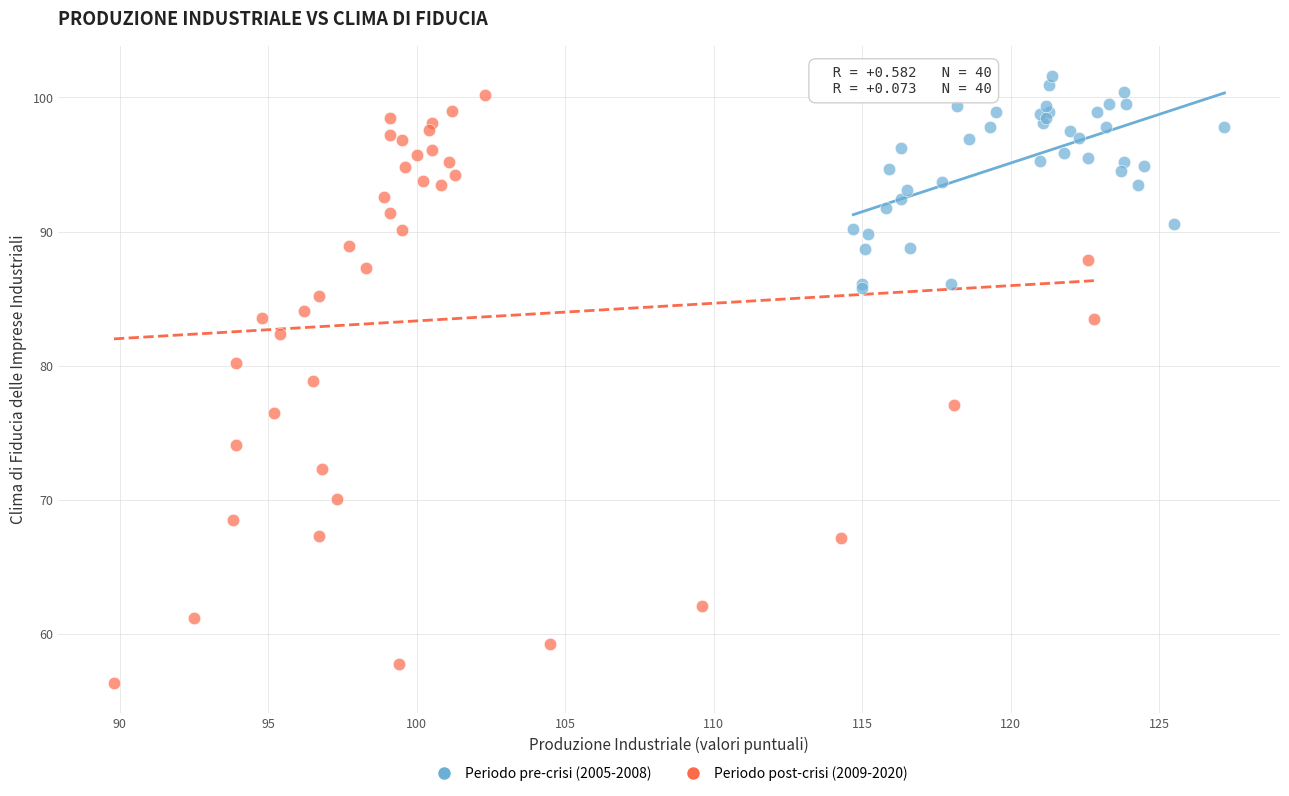

Which series has the widest spread of Y values?

Periodo post-crisi (2009-2020)